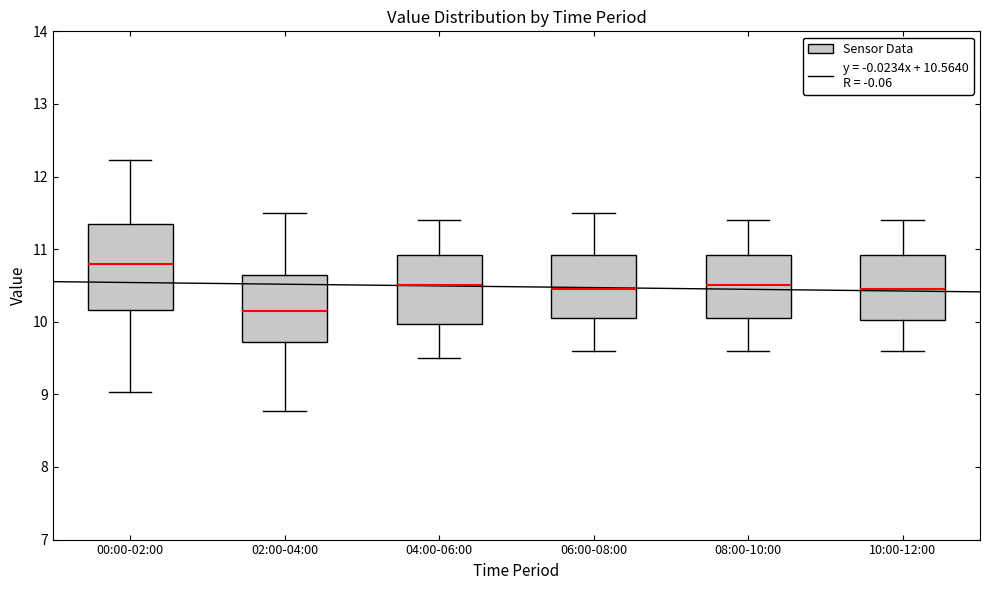

Reading left to right, transcribe this box plot: for each box, give where its median line is, the range the box spans, and where its two whiskers end, as read against the y-axis. The values are not printed on the chart, so give them approximately, as read against the axis.

00:00-02:00: median 10.8, box 10.2 to 11.3, whiskers 9.0 to 12.2
02:00-04:00: median 10.2, box 9.7 to 10.7, whiskers 8.8 to 11.5
04:00-06:00: median 10.5, box 10.0 to 10.9, whiskers 9.5 to 11.4
06:00-08:00: median 10.5, box 10.1 to 10.9, whiskers 9.6 to 11.5
08:00-10:00: median 10.5, box 10.1 to 10.9, whiskers 9.6 to 11.4
10:00-12:00: median 10.5, box 10.0 to 10.9, whiskers 9.6 to 11.4